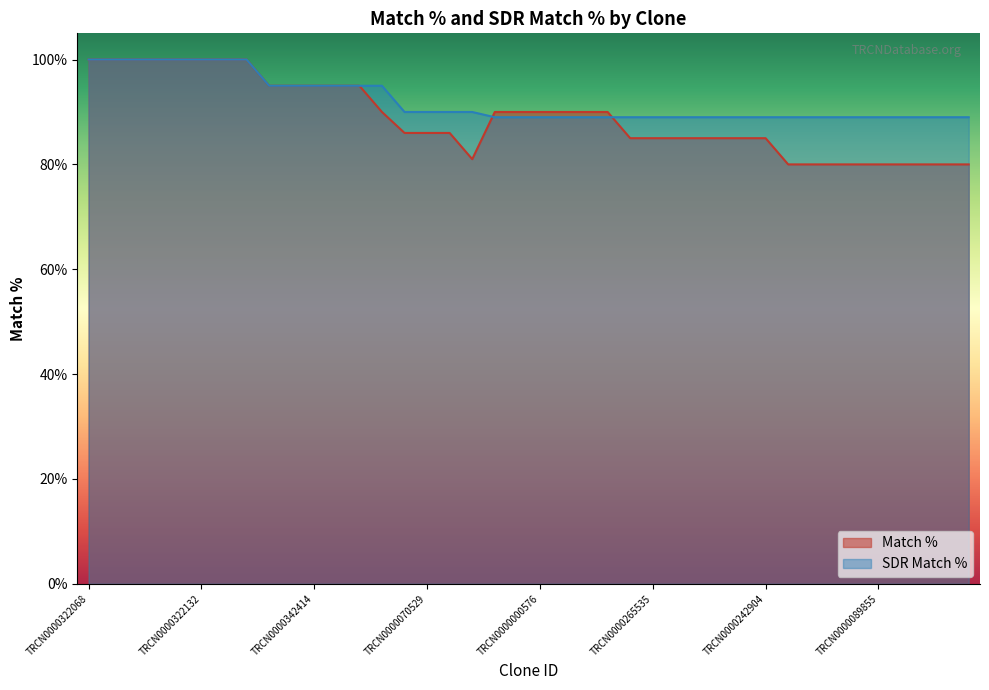

Reading left to right, extract all data points from this chart.

Match %: 100	100	100	100	100	100	100	100	95	95	95	95	95	90	86	86	86	81	90	90	90	90	90	90	85	85	85	85	85	85	85	80	80	80	80	80	80	80	80	80
SDR Match %: 100	100	100	100	100	100	100	100	95	95	95	95	95	95	90	90	90	90	89	89	89	89	89	89	89	89	89	89	89	89	89	89	89	89	89	89	89	89	89	89